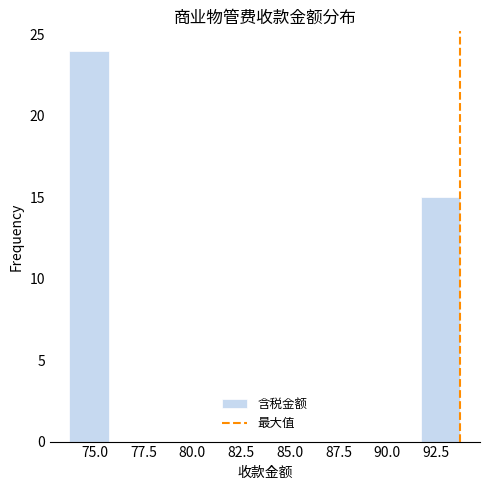

Reading left to right, transcribe this chart: for each bar, give the range it covers on the x-axis and its height. Neither the bar edges nor the heights are printed on the chart, so give them approximately, as read against the axes.

73.5 to 75.5: 24
75.5 to 77.5: 0
77.5 to 79.5: 0
79.5 to 81.5: 0
81.5 to 83.5: 0
83.5 to 85.5: 0
85.5 to 87.5: 0
87.5 to 89.5: 0
89.5 to 92.0: 0
92.0 to 94.0: 15